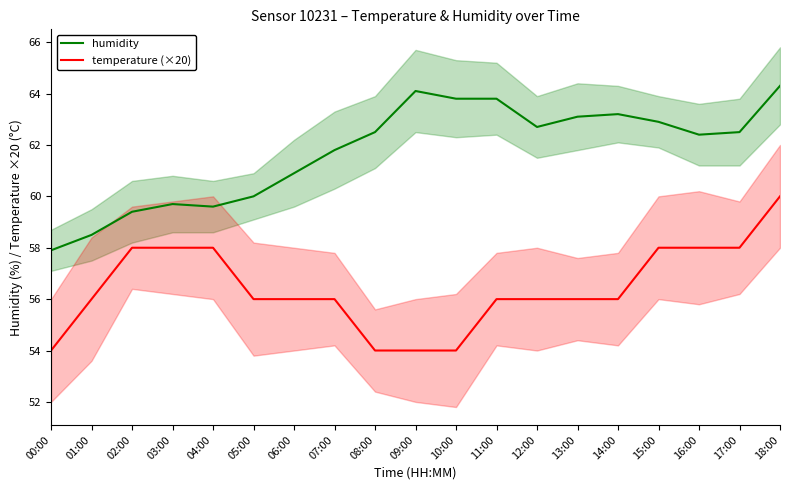

How many lines are shown in the chart?

2